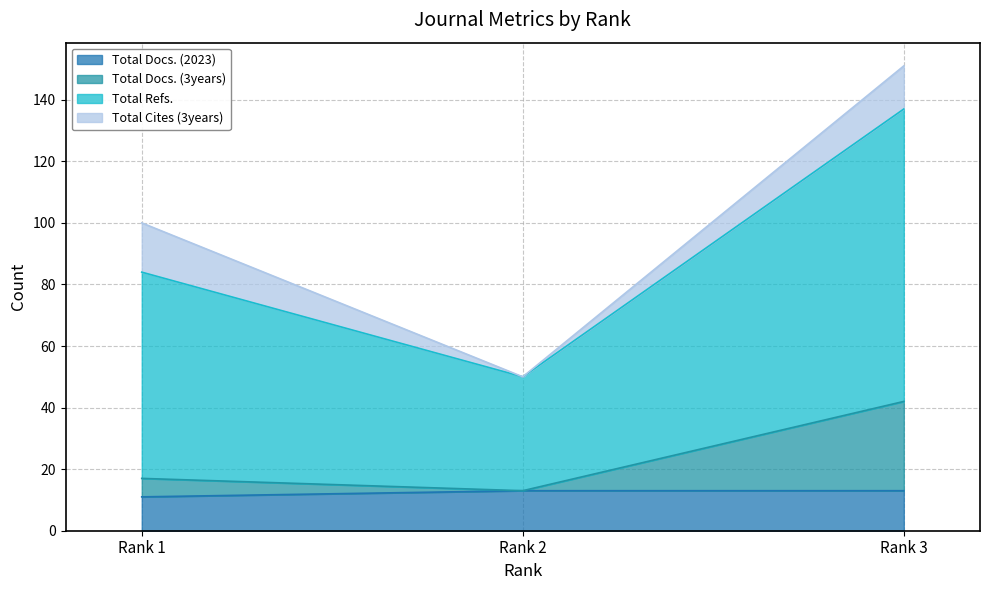

What is the maximum value shown in the chart?

151